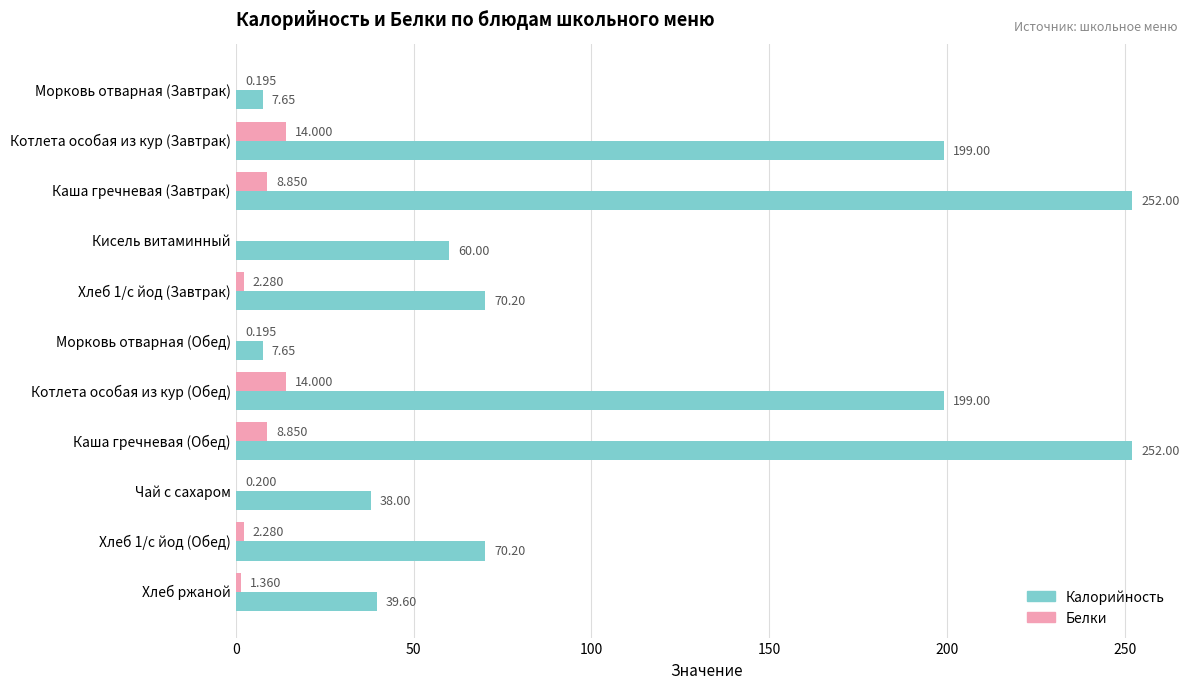

Which series has the largest total across all categories?

Калорийность